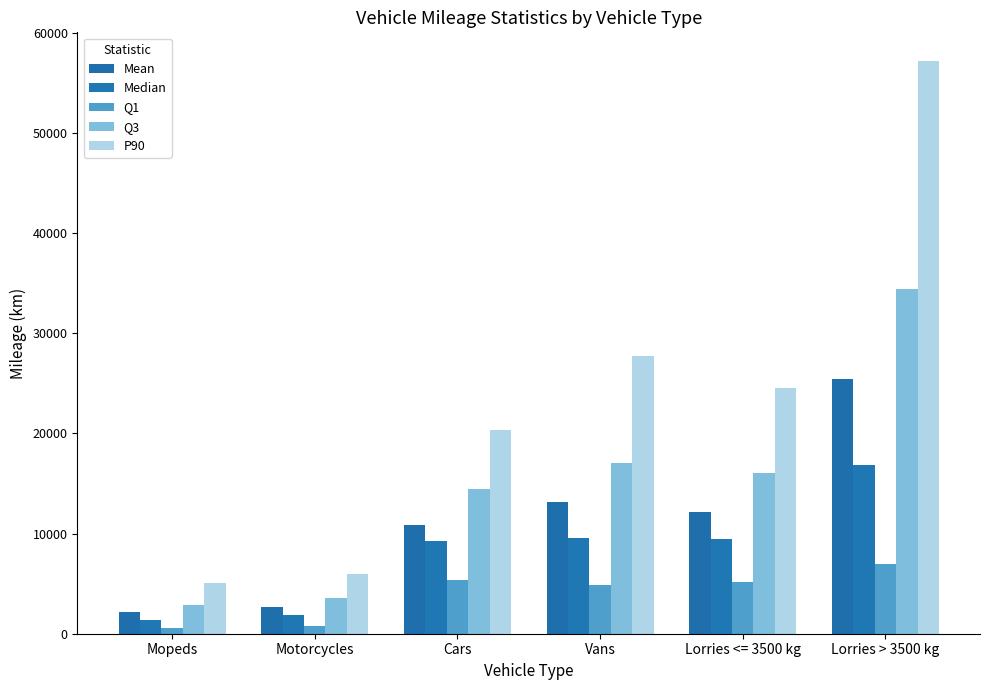

Is the value of Mean at Lorries <= 3500 kg greater than the value of Q1 at Lorries > 3500 kg?

Yes